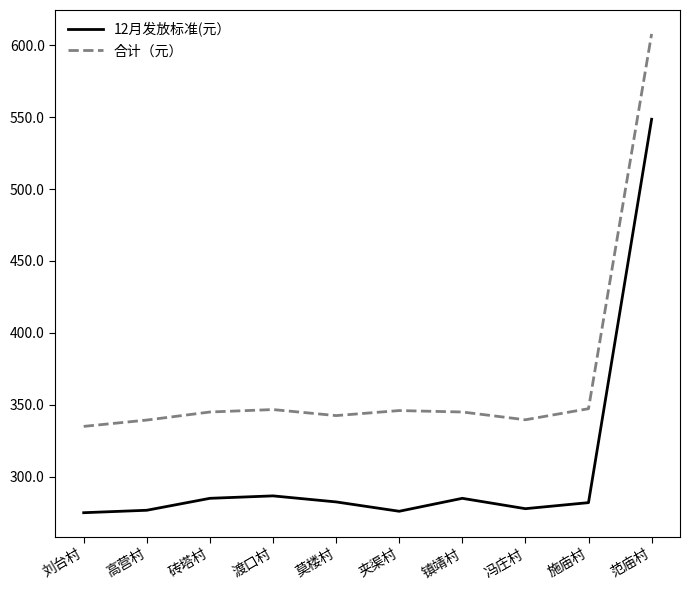

Which category has the highest value in the 12月发放标准(元） series?

范庙村